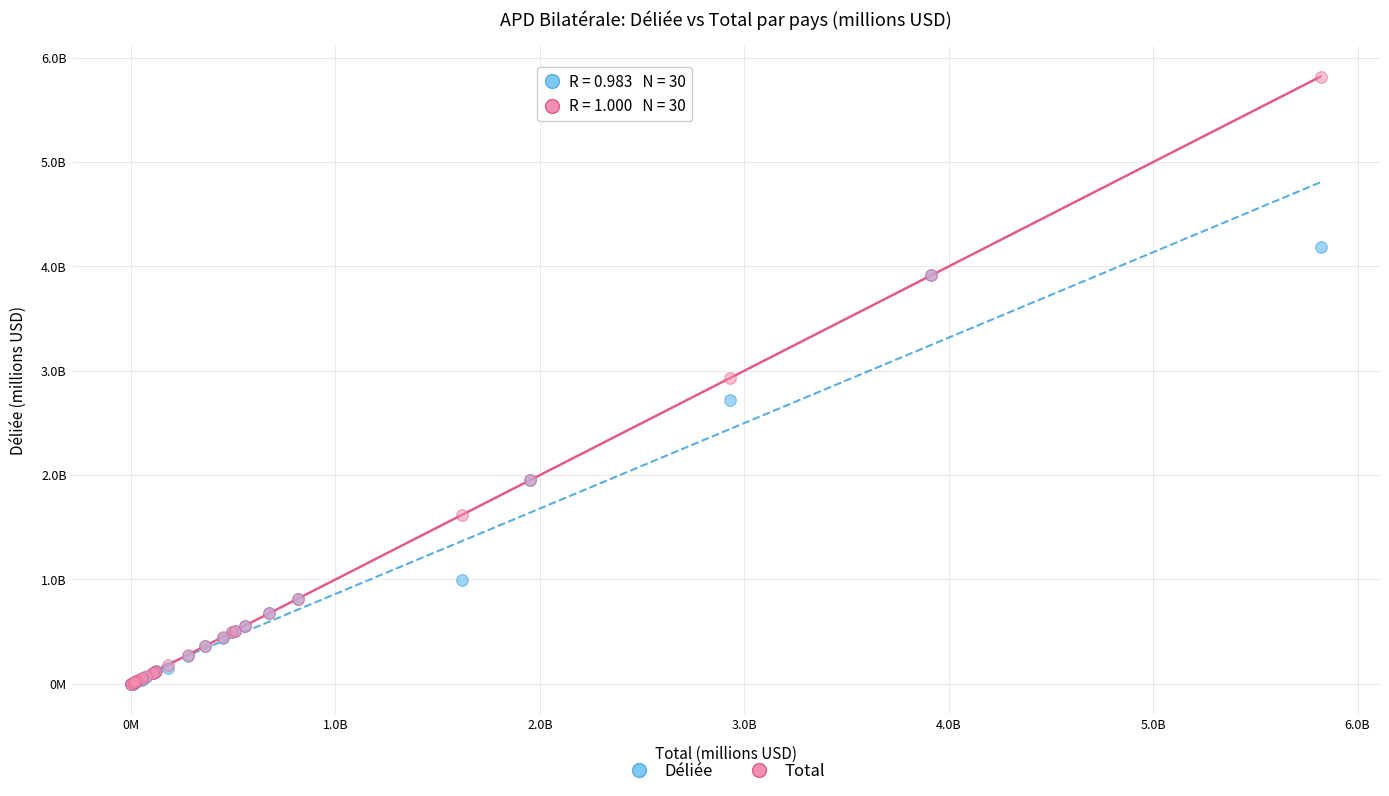

What are all the series names shown in the legend?

Déliée, Total